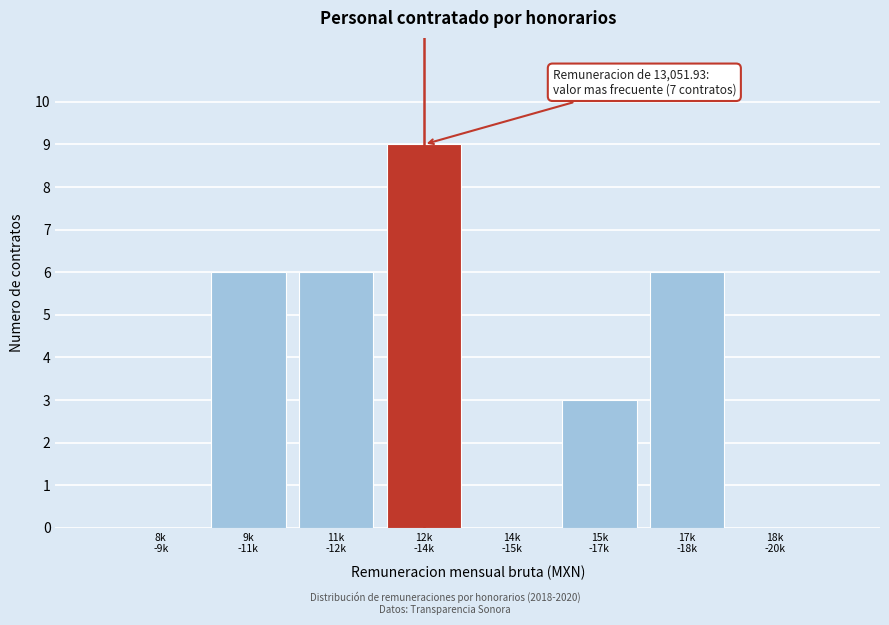

What is the sum of all values?

30